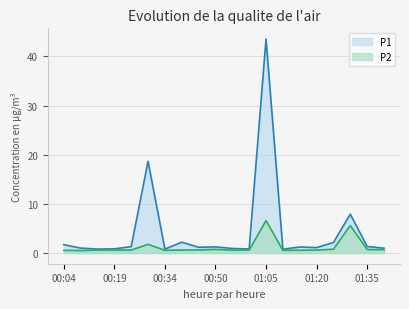

How many interior local valleys does the P1 series have?

6